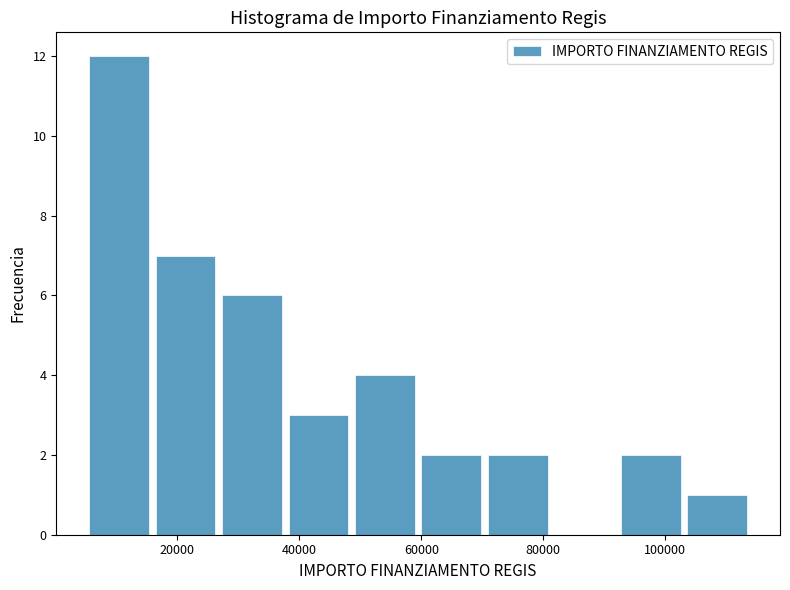

Reading left to right, transcribe this chart: for each bar, give the range it covers on the x-axis and its height. Neither the bar edges nor the heights are printed on the chart, so give them approximately, as read against the axes.

6000 to 16000: 12
16000 to 26000: 7
26000 to 38000: 6
38000 to 48000: 3
48000 to 60000: 4
60000 to 70000: 2
70000 to 82000: 2
82000 to 92000: 0
92000 to 104000: 2
104000 to 114000: 1